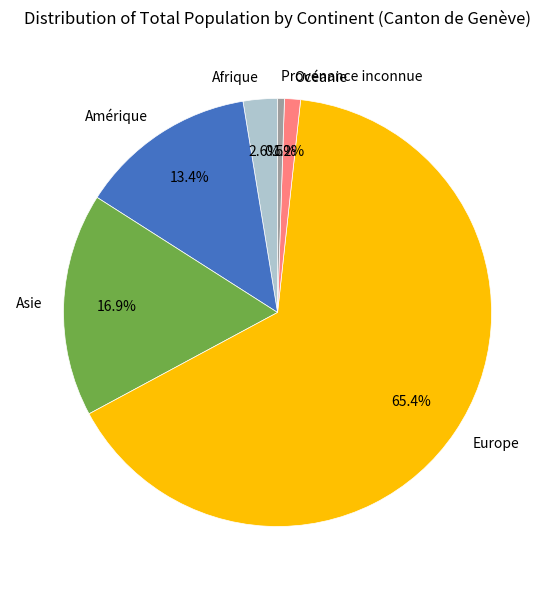

Is Europe the majority of the pie?

Yes